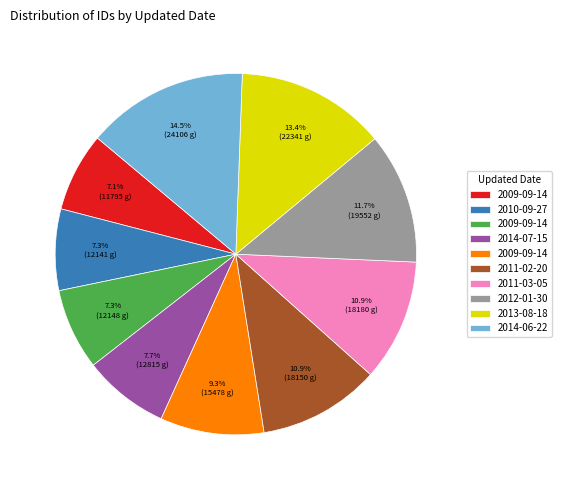

Does any single category account for the majority?

No